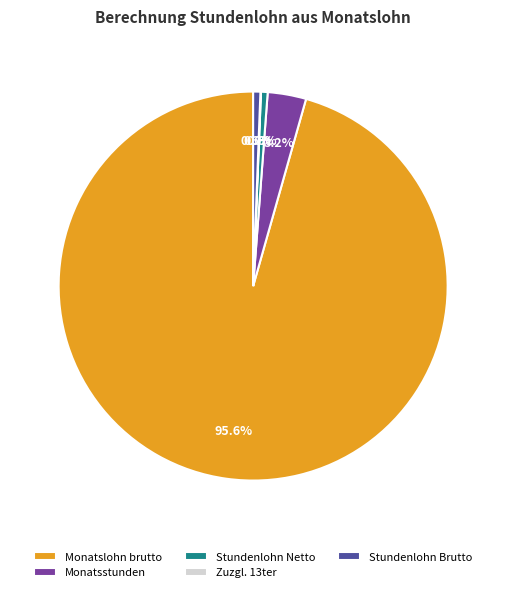

To the nearest percent, what is the average slice percentage?

20%